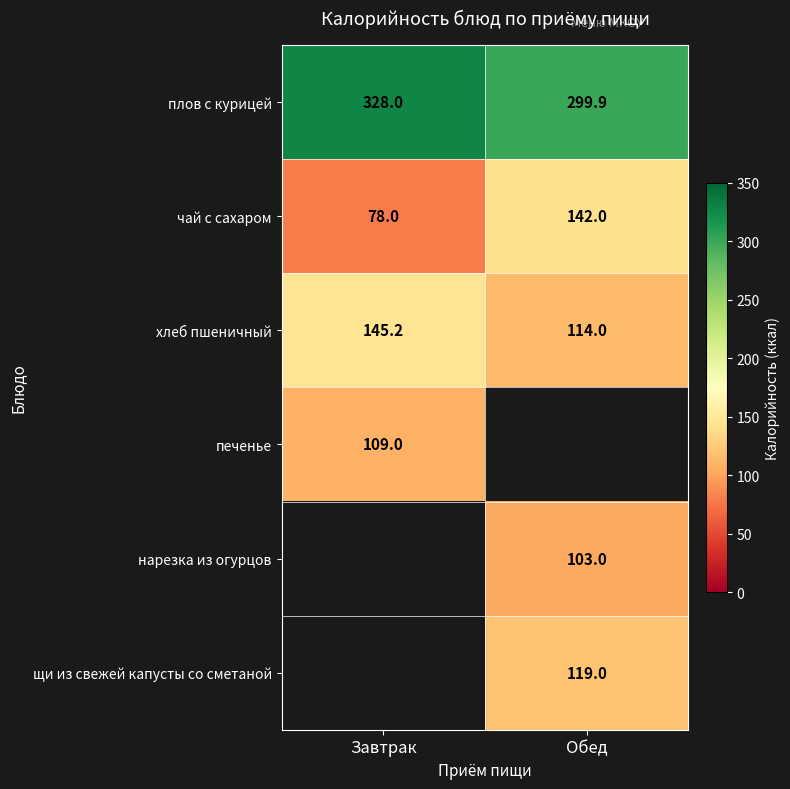

Is the value of хлеб пшеничный at Обед greater than the value of чай с сахаром at Обед?

No